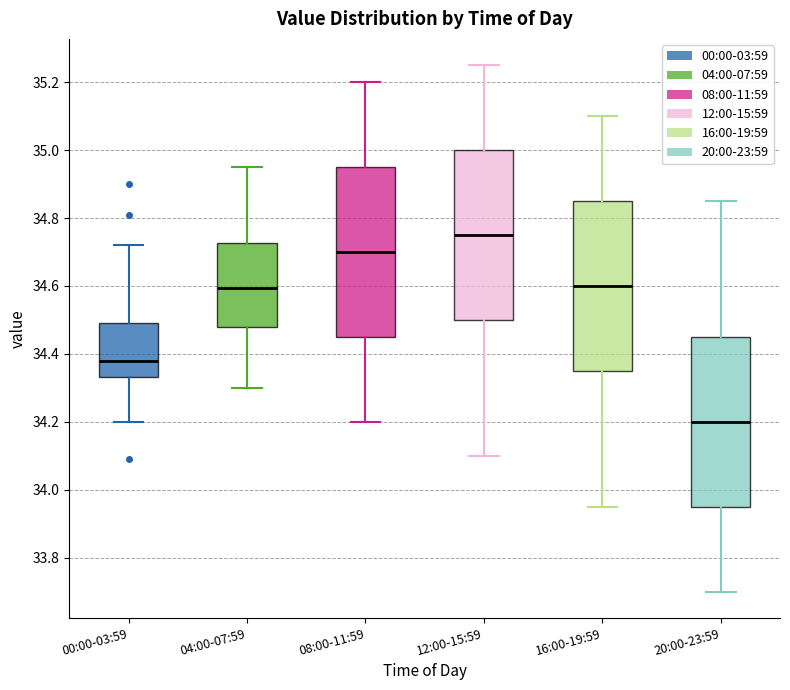

Where is the lower edge of the box for 08:00-11:59 on the y-axis? The values are not printed on the chart, so give them approximately, as read against the axis.

34.46